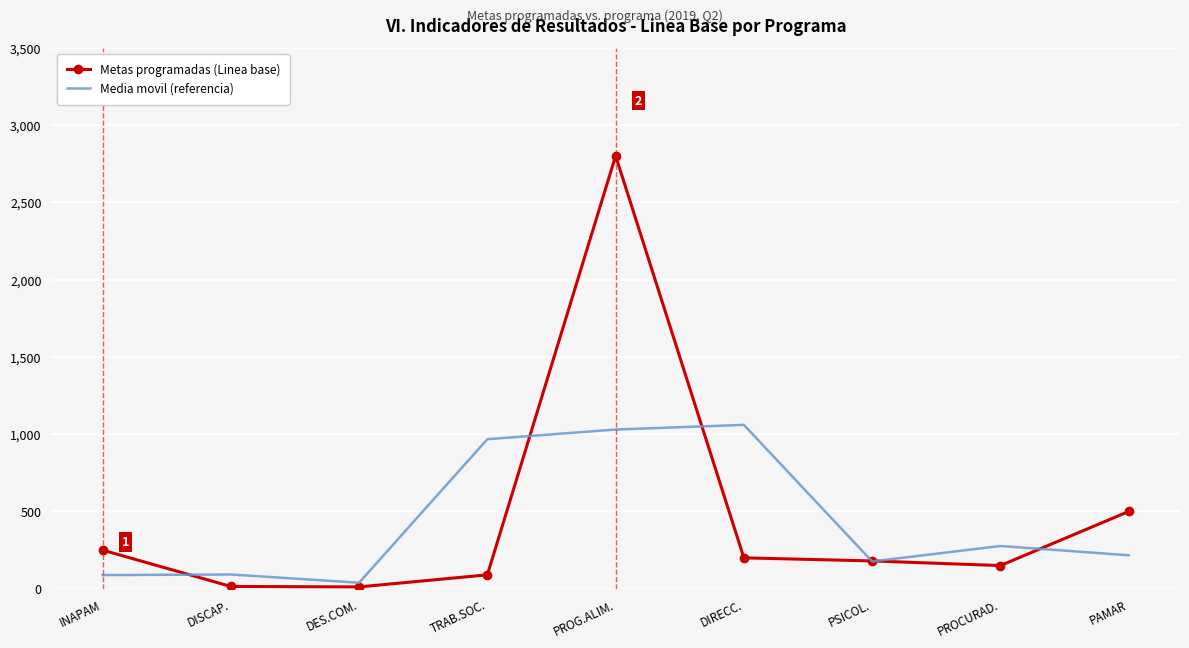

Read the Media movil (referencia) value at TRAB.SOC..

967.3